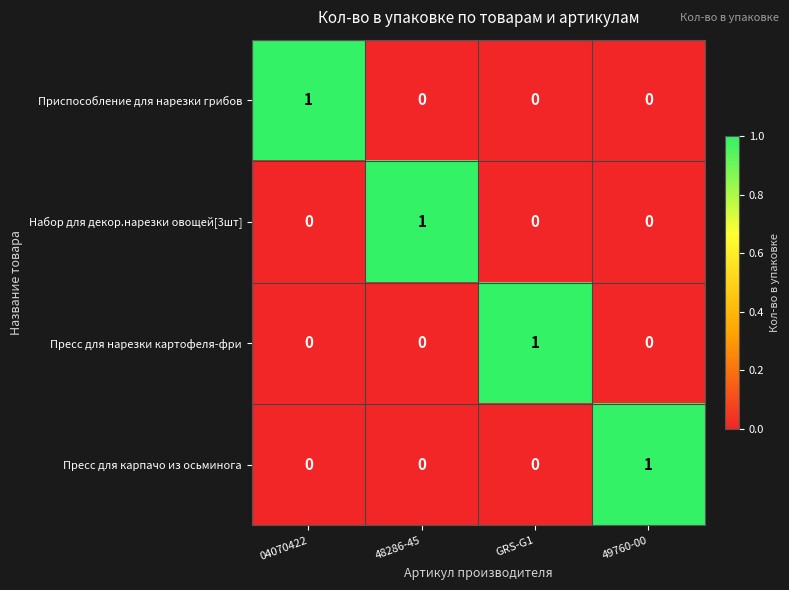

The Набор для декор.нарезки овощей[3шт] series shows 2 at 48286-45. True or false?

False